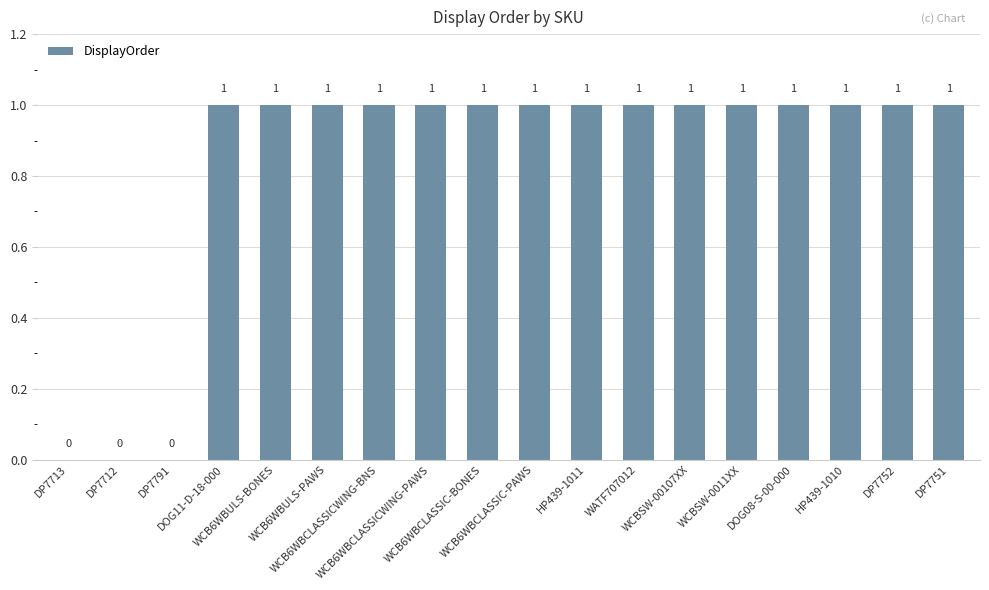

How many positive values are there?

15